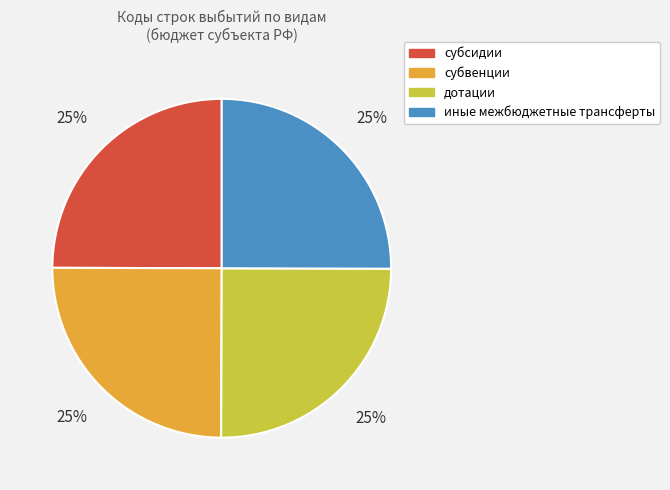

Does any single category account for the majority?

No